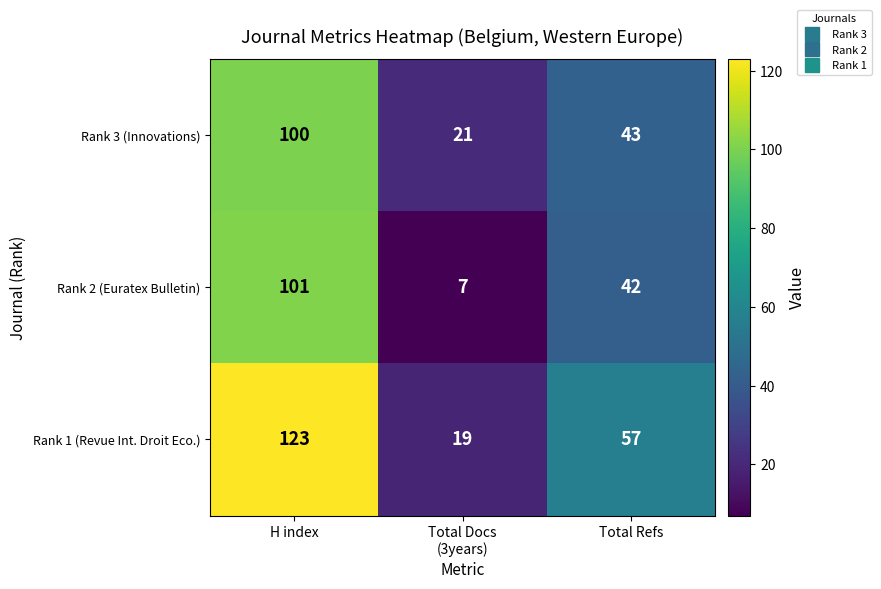

The Rank 3 (Innovations) series shows 37 at H index. True or false?

False